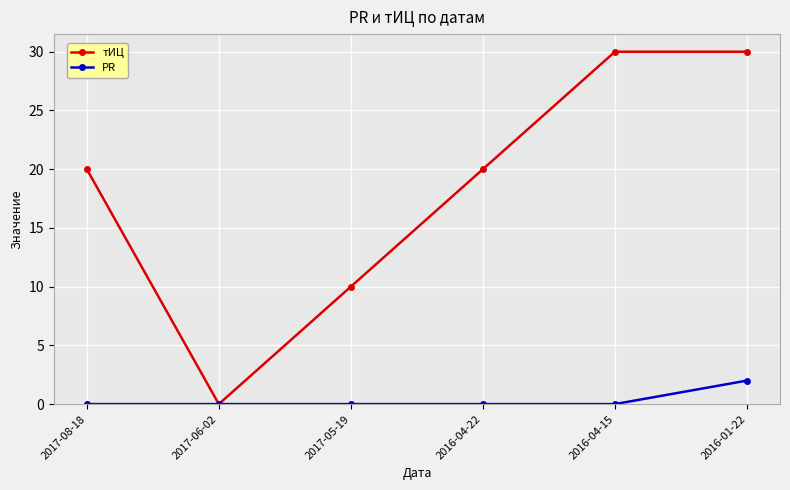

At how many categories does at least one series exceed 7?

5